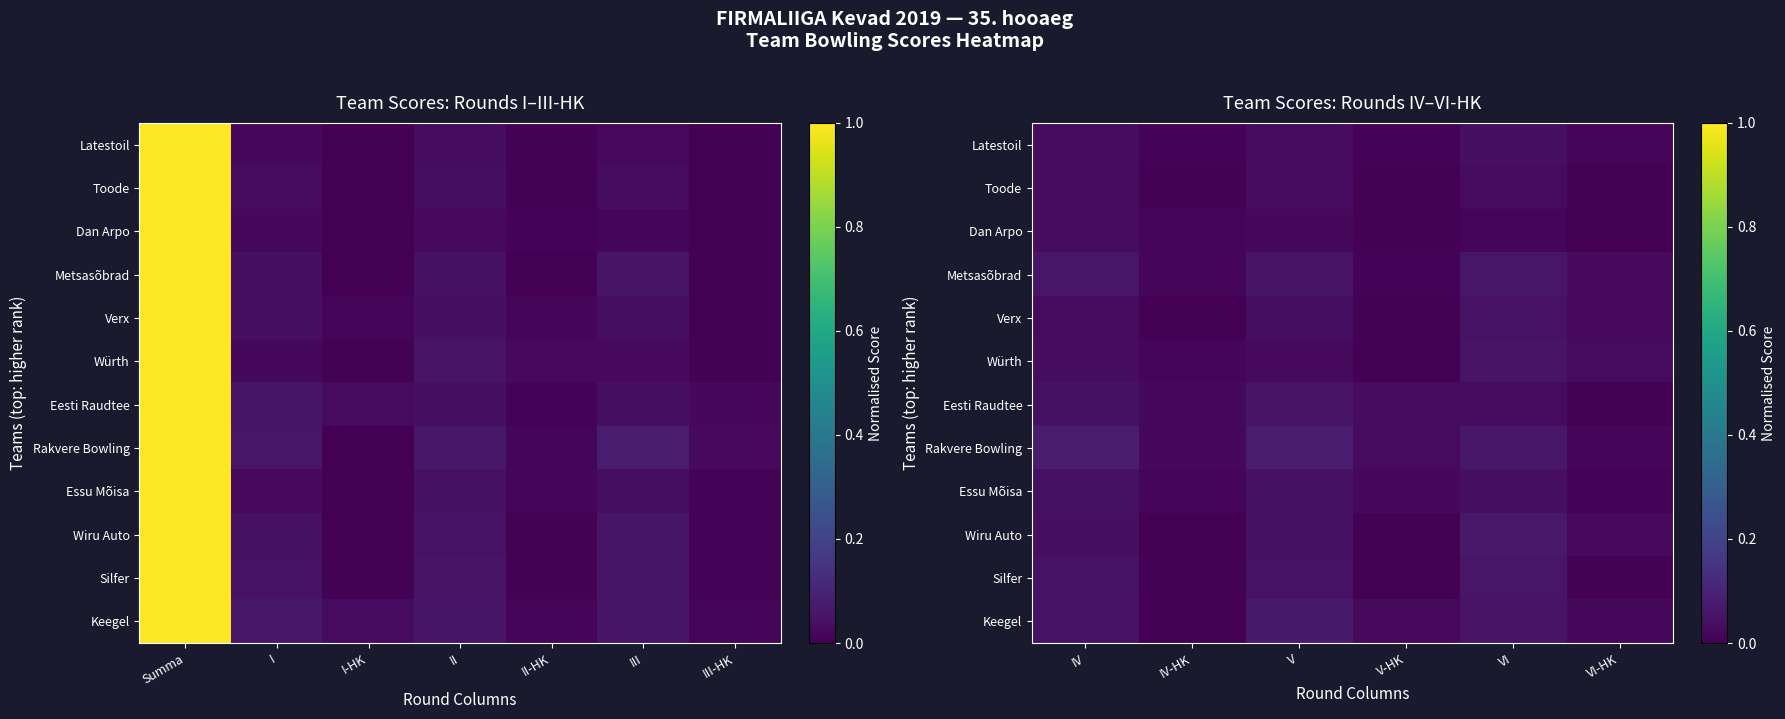

The value of Latestoil at IV-HK is 0.0. True or false?

False